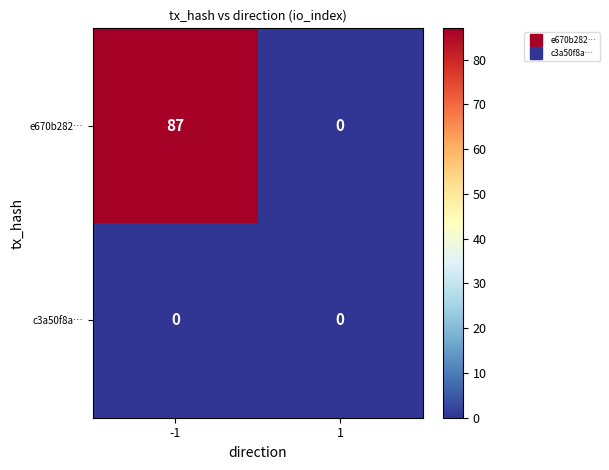

What is the greatest value displayed?

87